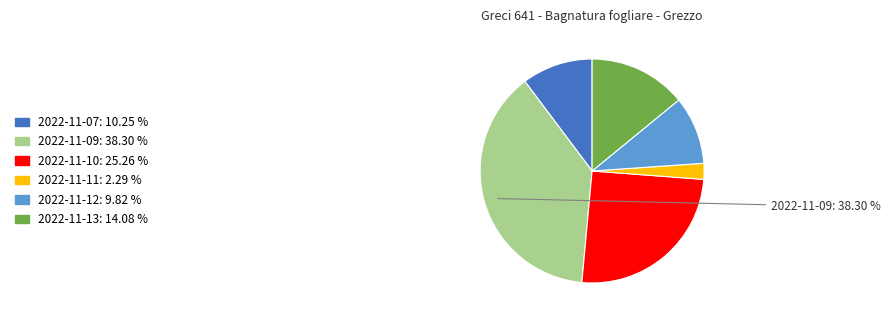

Which category has the biggest portion of the pie?

2022-11-09